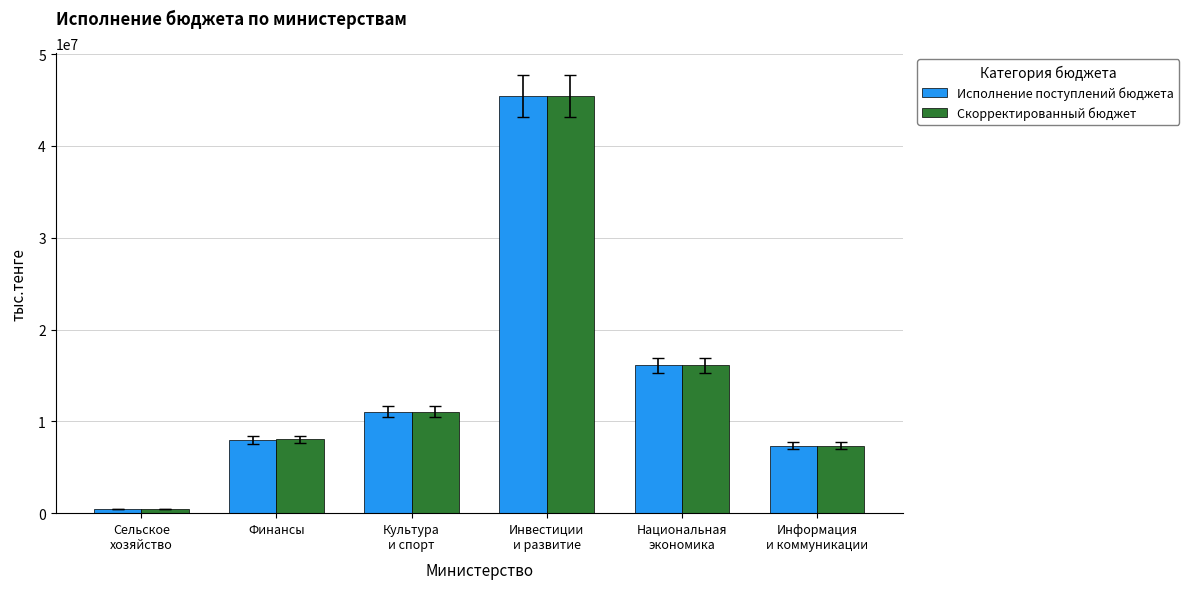

Which series has the largest range (max minus min)?

Скорректированный бюджет